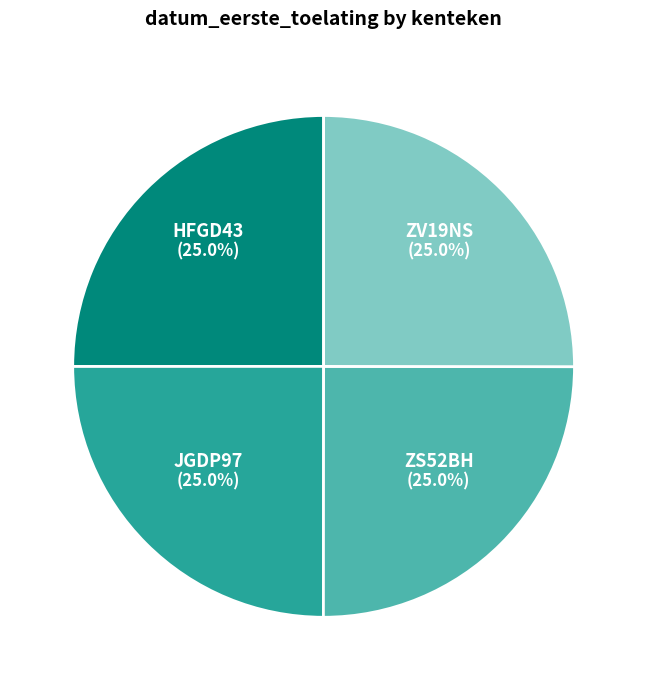

To the nearest percent, what percentage of the pie is JGDP97?

25%